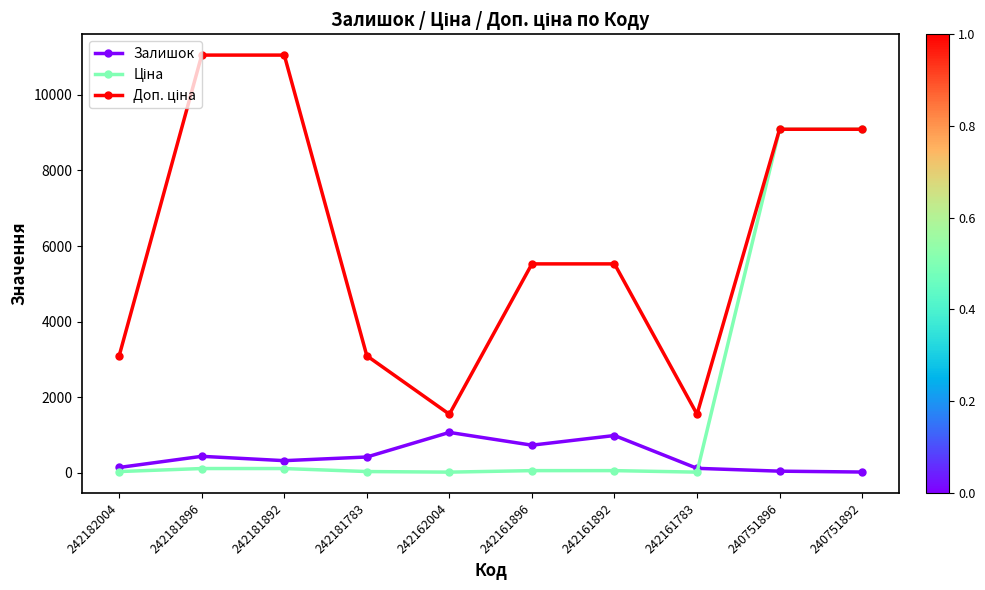

At how many categories does at least one series exceed 6476?

4